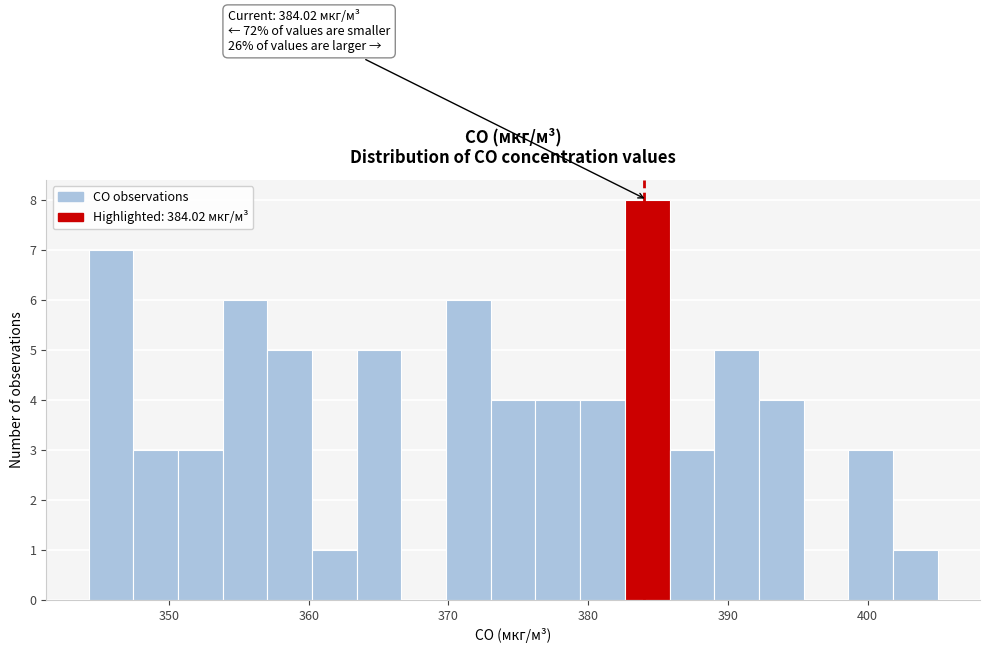

Around what value on the x-axis is the tallest bar? Give the approximate position of its centre, as read against the axis.

384